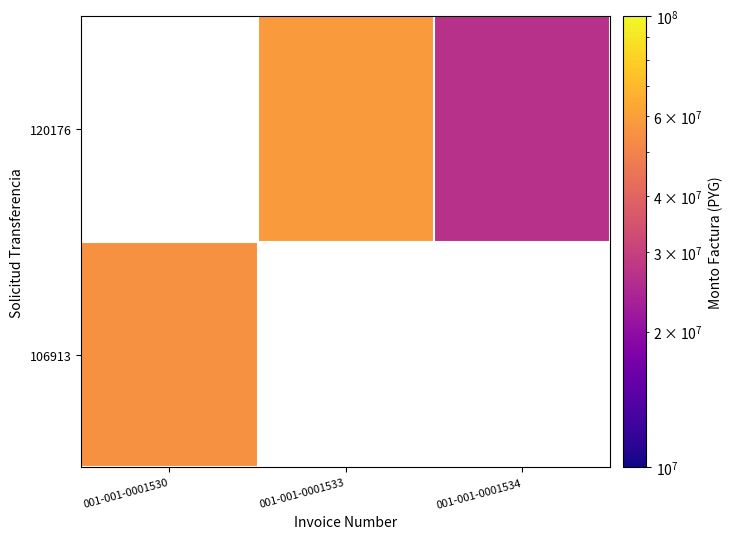

True or false: 120176 has a value of 19120680.7 at 001-001-0001533.

False